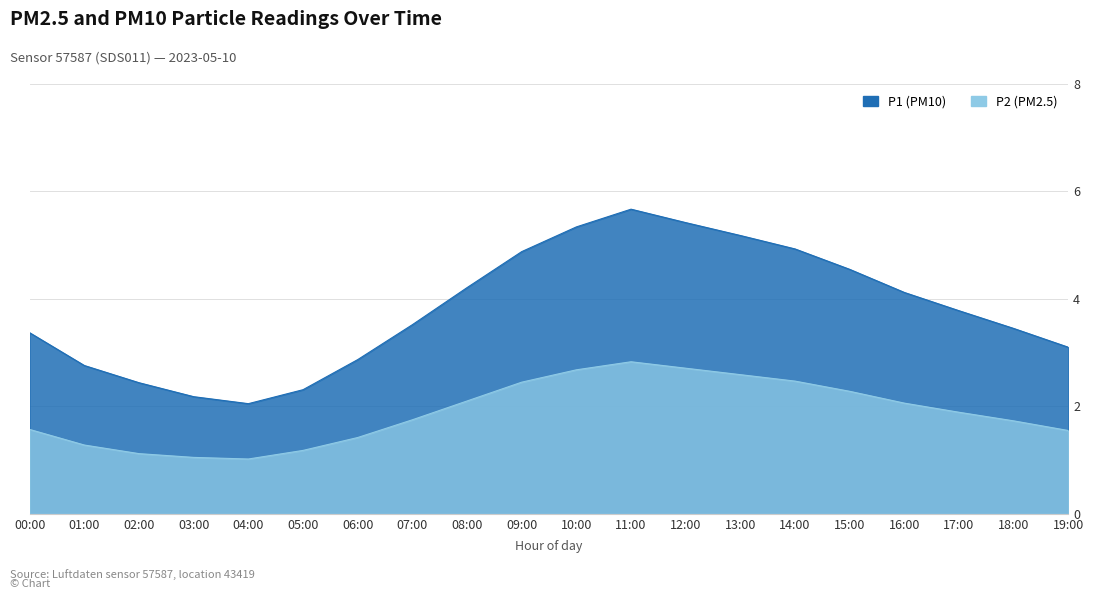

The P2 series shows 2.6 at 13:00. True or false?

True